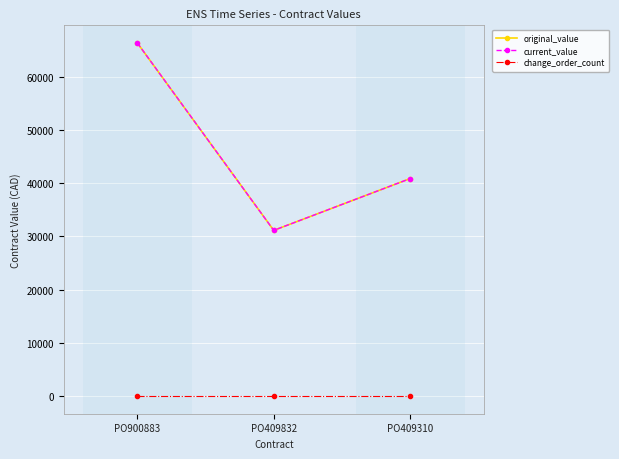

At how many categories does at least one series exceed 17132?

3